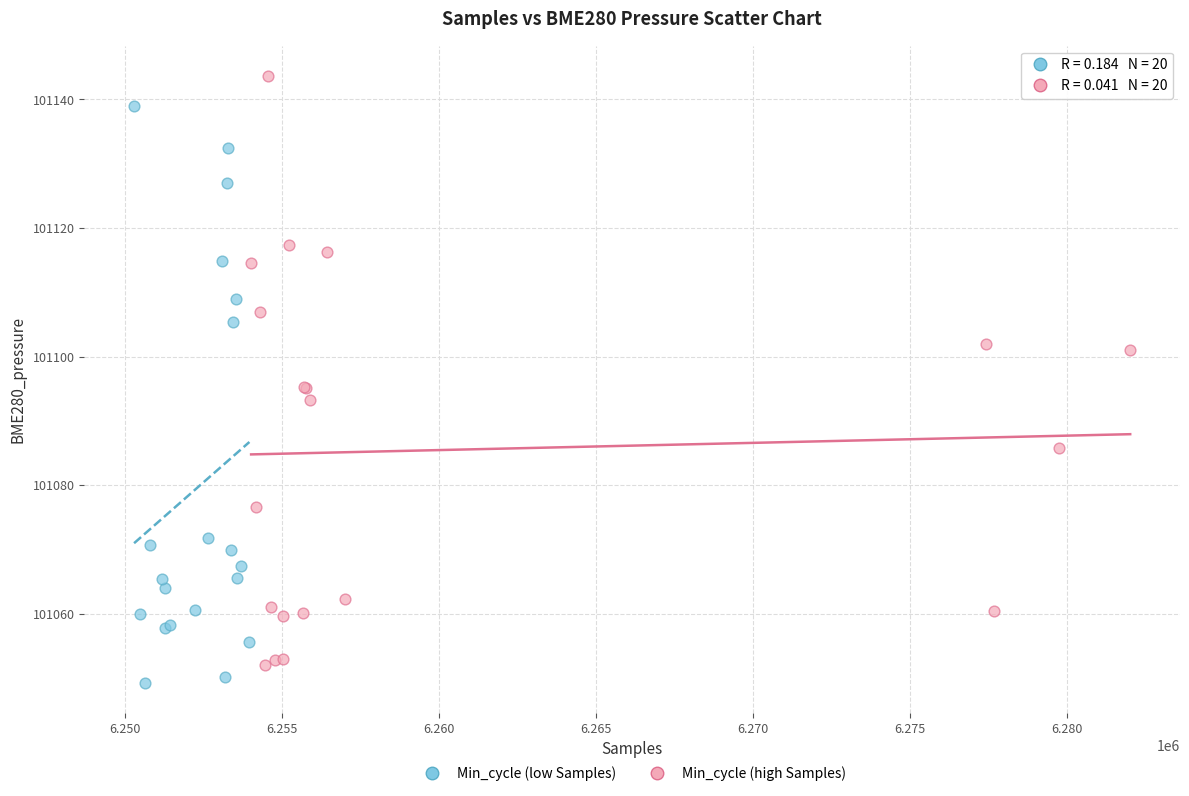

What are all the series names shown in the legend?

Min_cycle (low Samples), Min_cycle (high Samples)